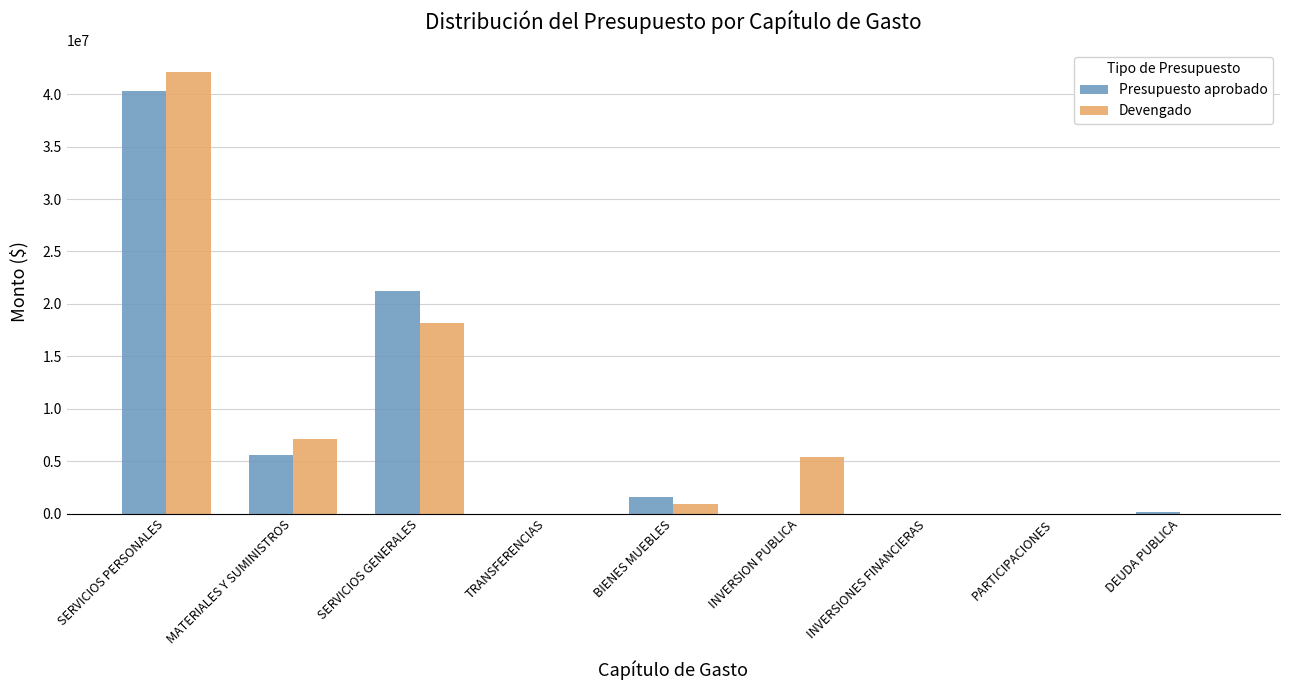

How many categories are shown in the chart?

9